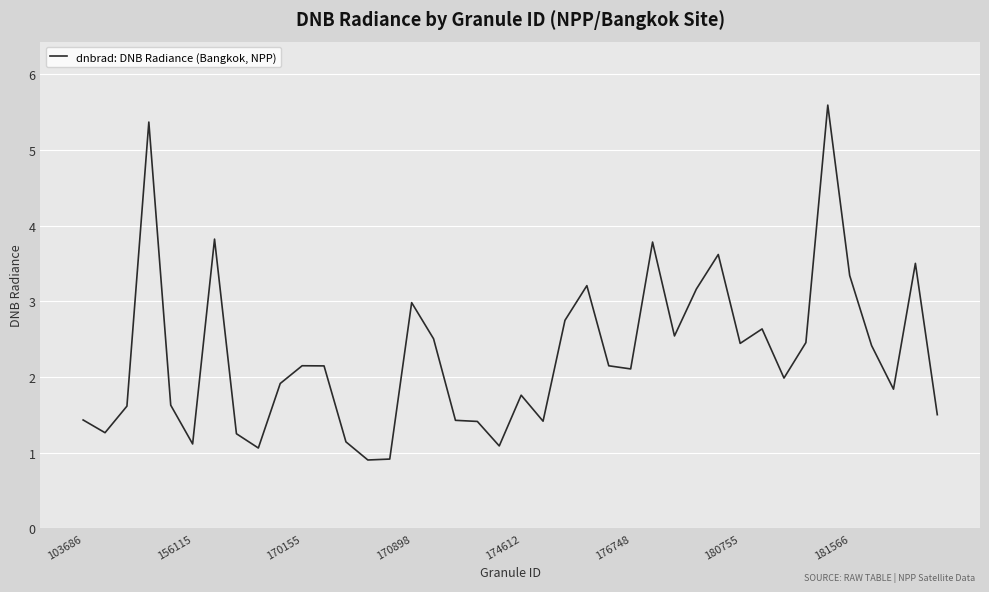

What is the average value?

2.3